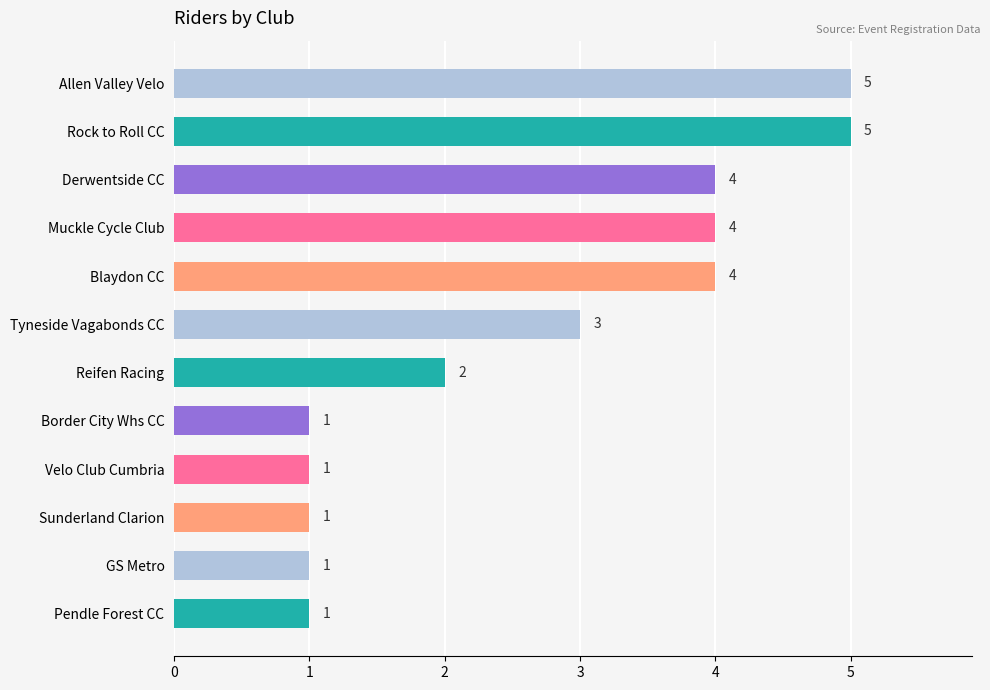

What is the difference between the second highest and minimum values?

4